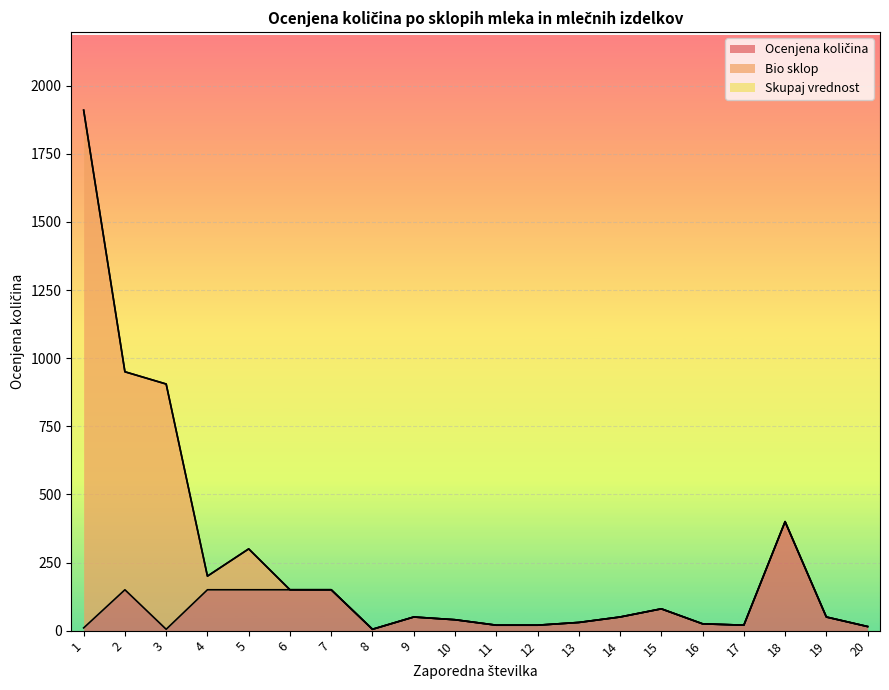

Where is Bio sklop nearest to the value 957?

2